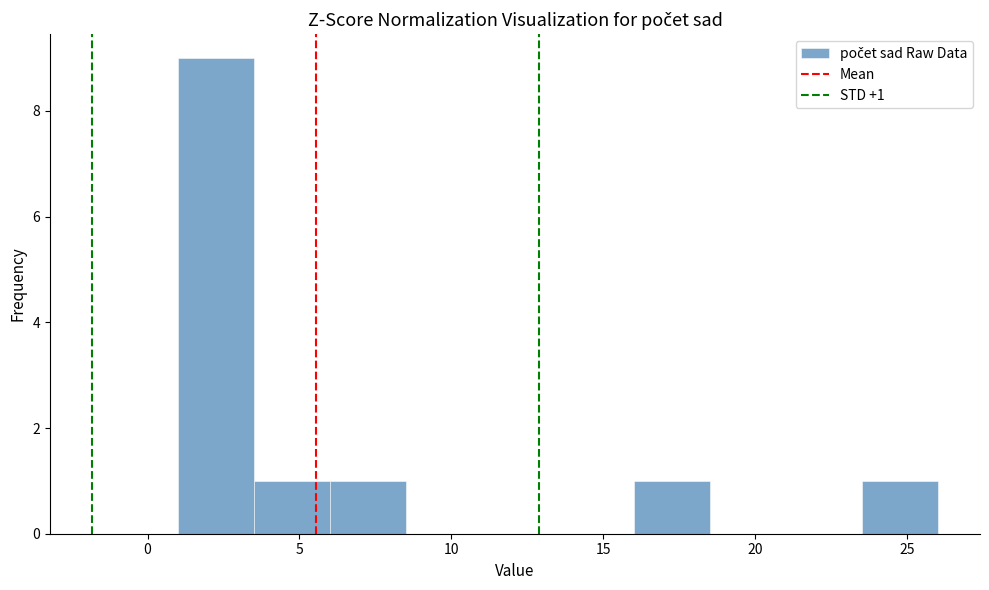

Which range on the x-axis has the tallest bar?

1.0 to 3.5